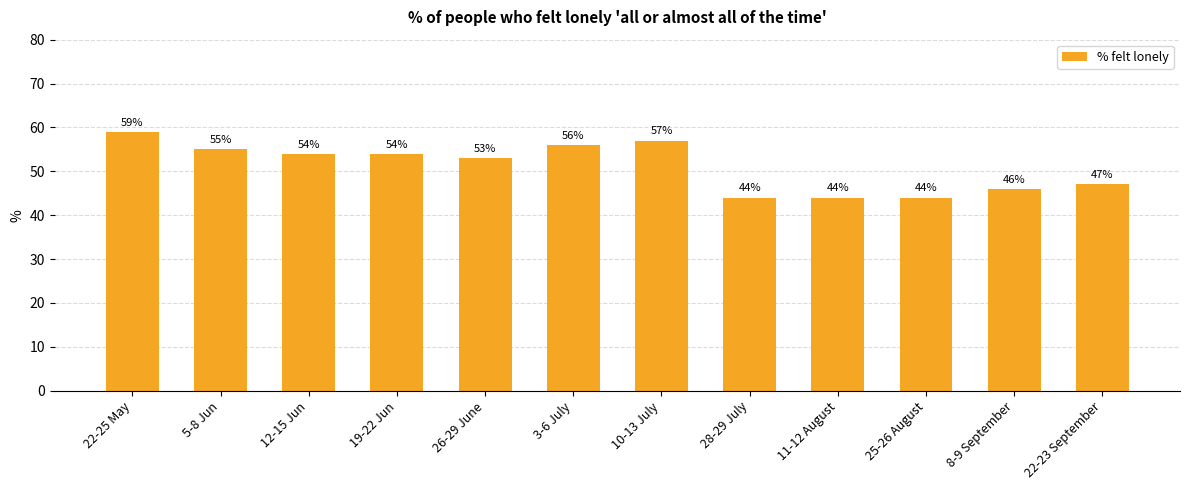

Is it true that the value at 28-29 July is 64?

False